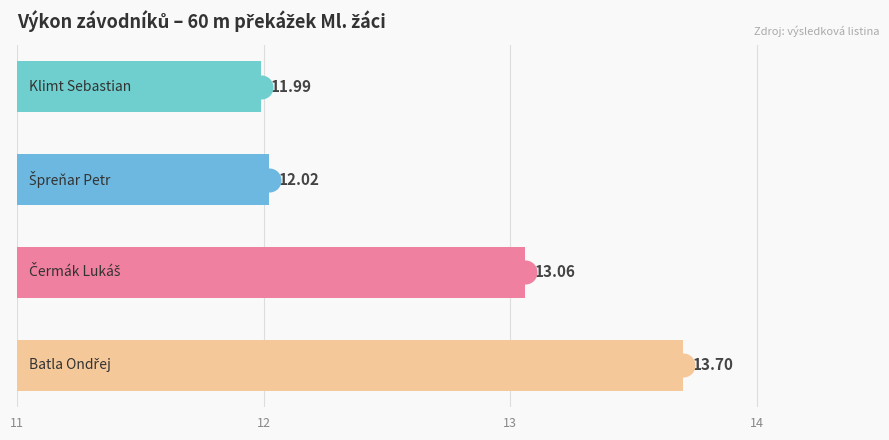

What is the change in value from 12 to 13?

+1.0